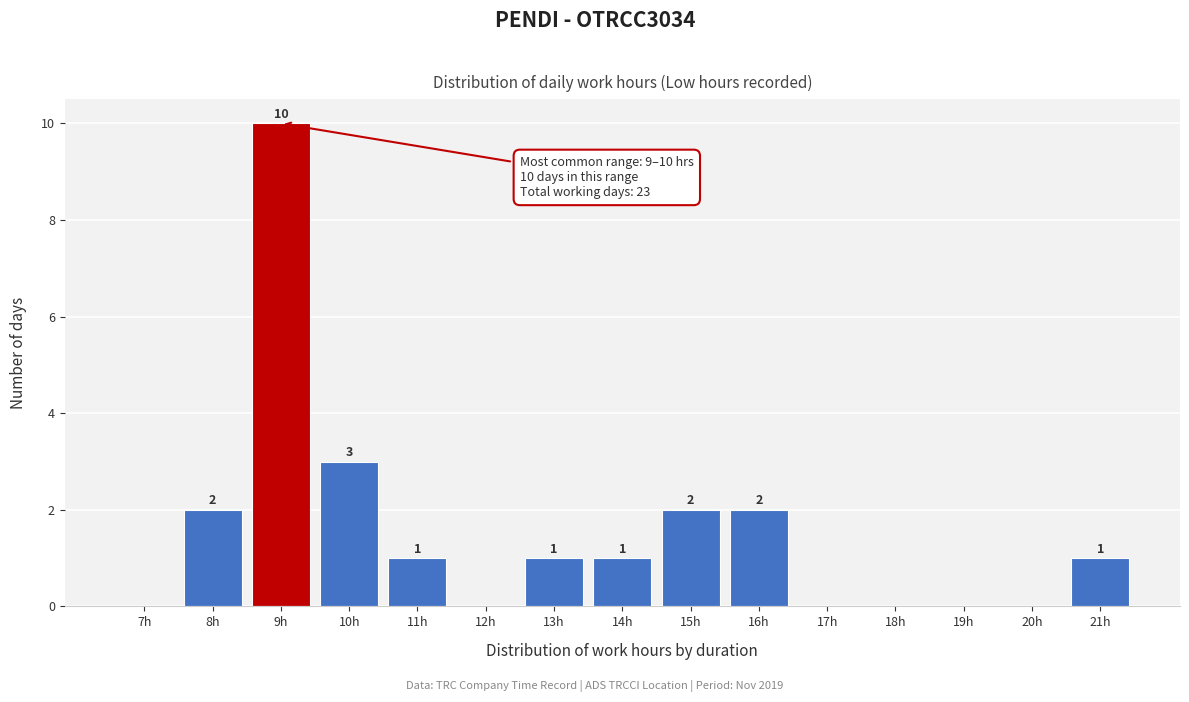

Reading left to right, what are all the values shown in this chart?

7h=0	8h=2	9h=10	10h=3	11h=1	12h=0	13h=1	14h=1	15h=2	16h=2	17h=0	18h=0	19h=0	20h=0	21h=1